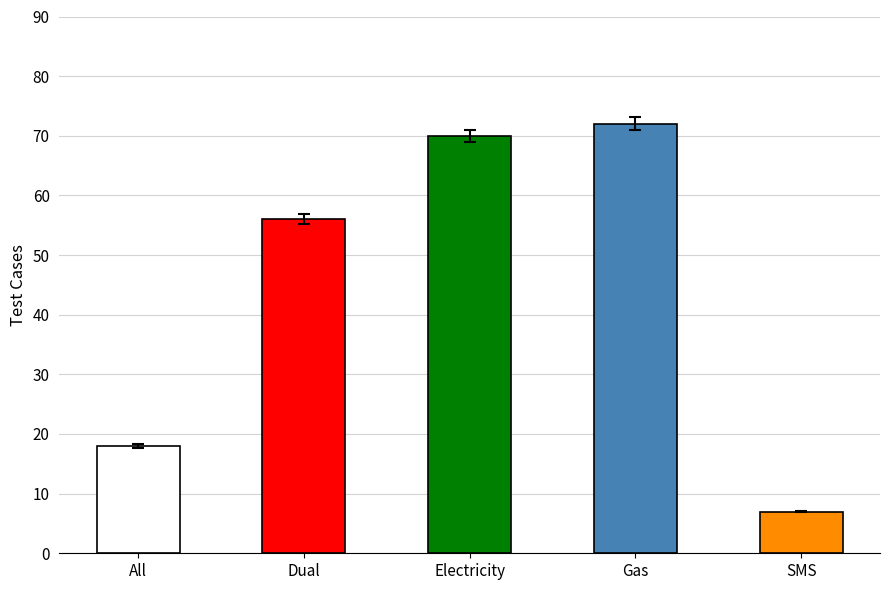

Reading right to left, list all the values displayed in this chart.

7	72	70	56	18